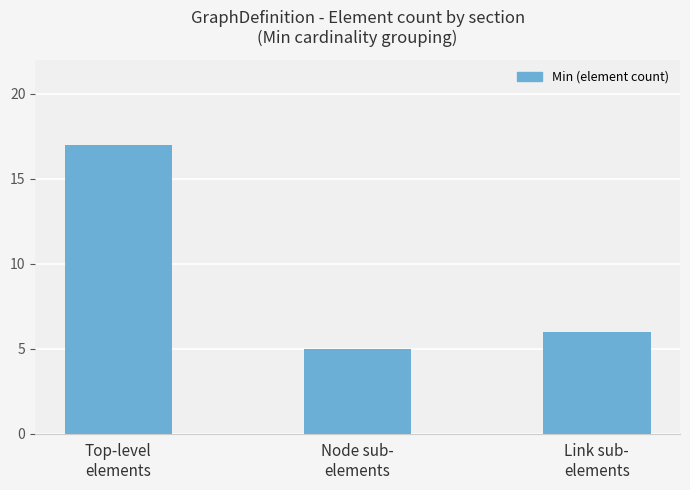

The chart shows a value of 5 at Node sub-
elements. True or false?

True